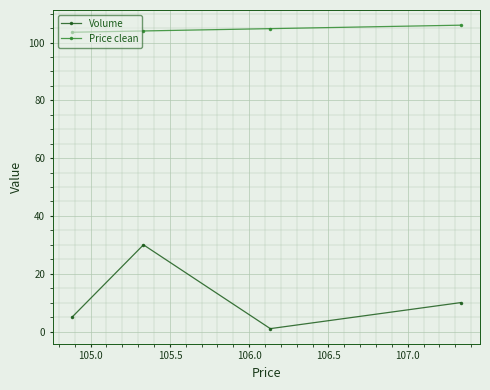

True or false: Price clean and Volume cross at least once.

False